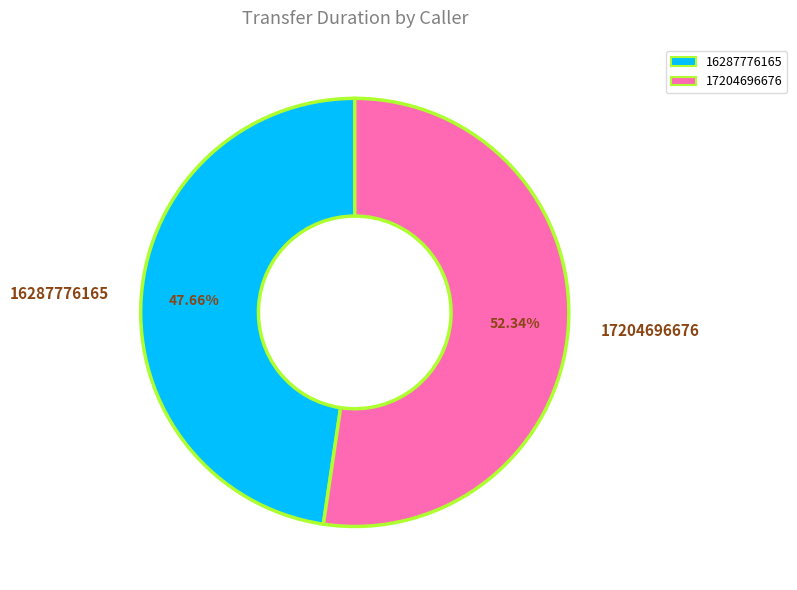

Which has a higher value, 16287776165 or 17204696676?

17204696676